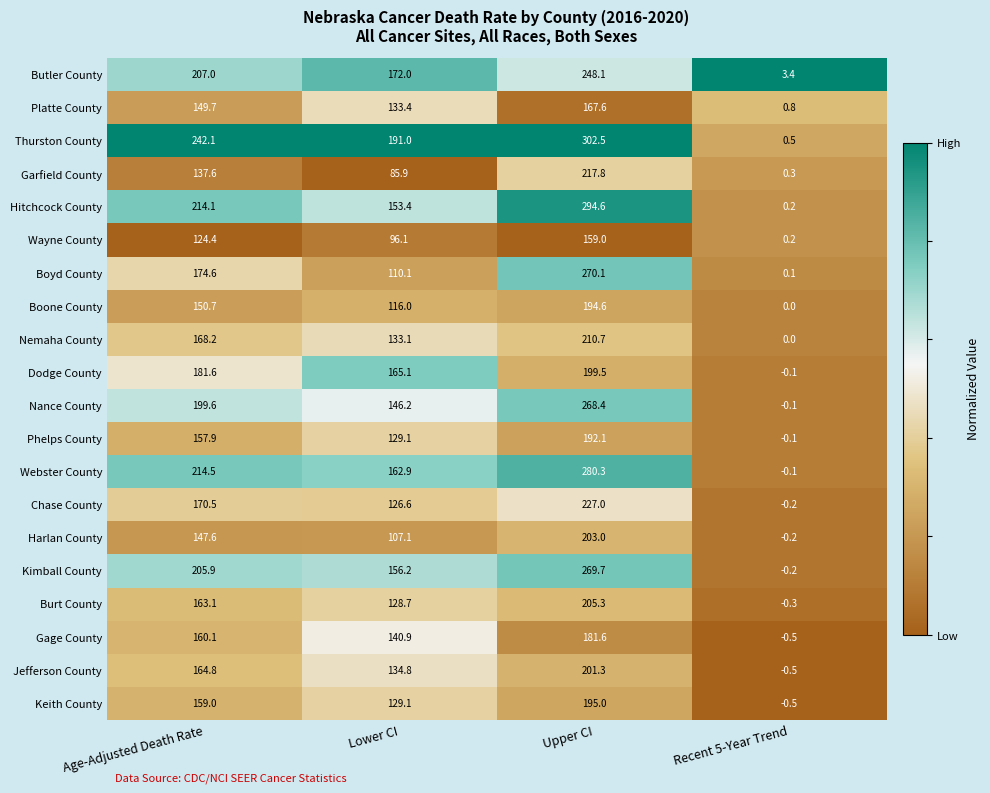

What is the average value of the Butler County series?

157.6